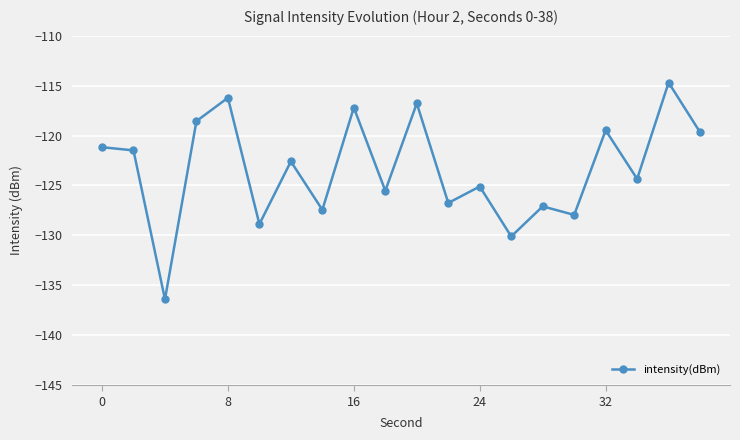

What is the value of the 1st point from the left?

-121.2